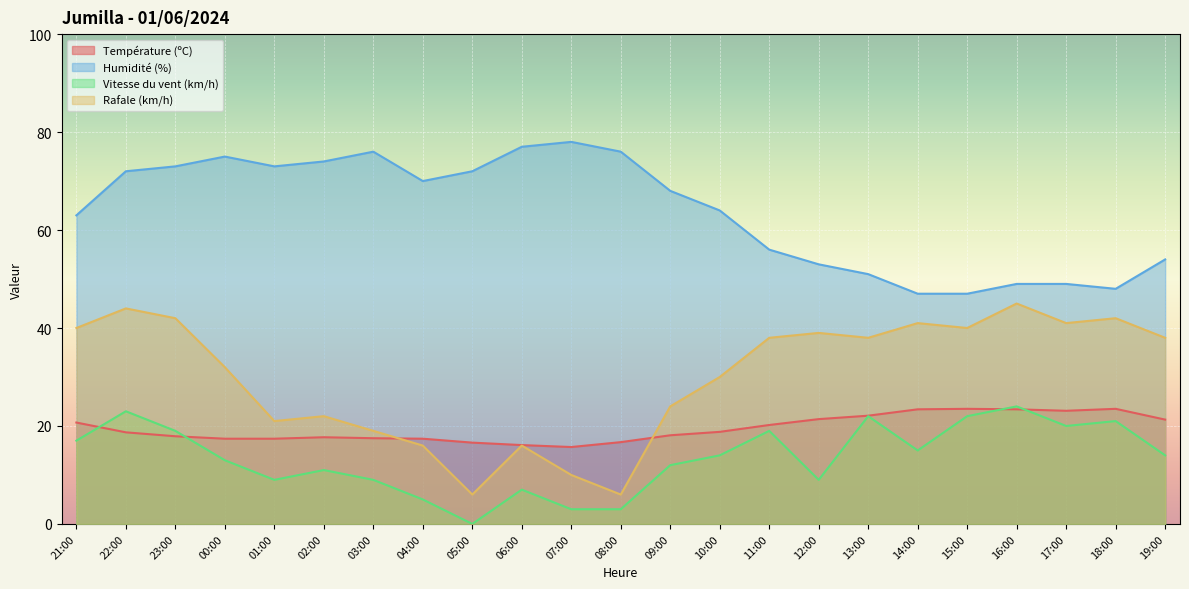

The value of Humidité (%) at 06:00 is 44.3. True or false?

False